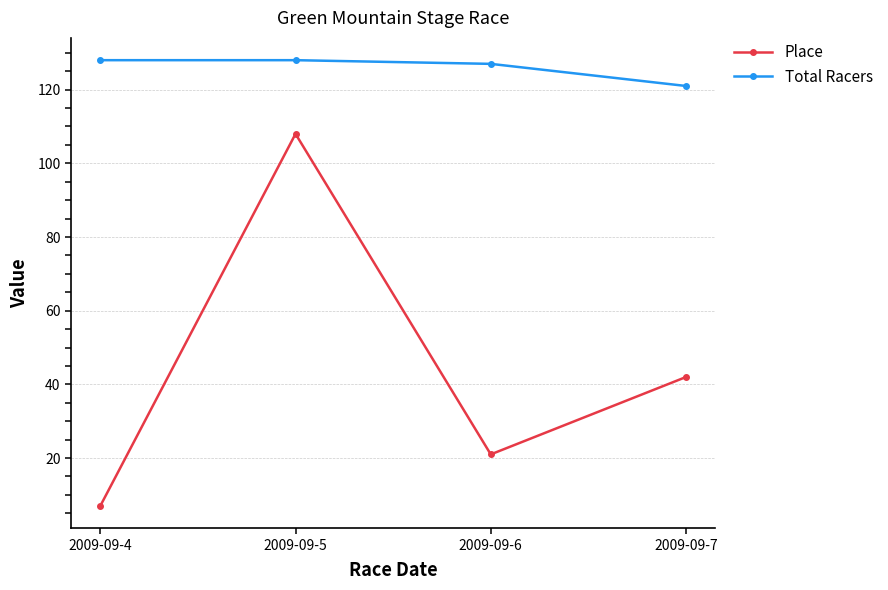

List the series in order of their peak value, highest first.

Total Racers, Place